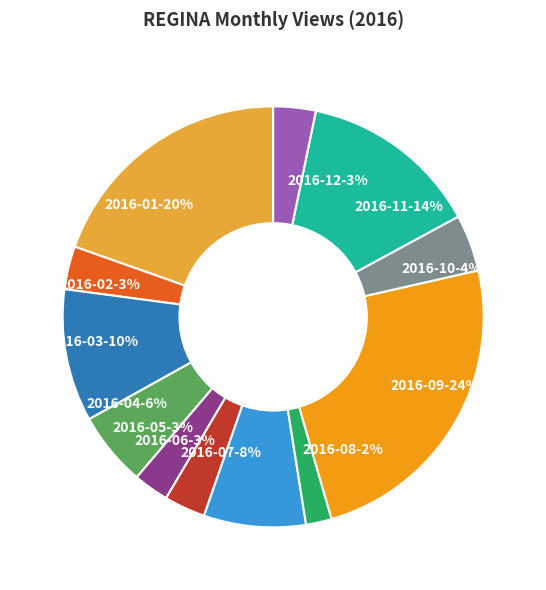

Does any single category account for the majority?

No